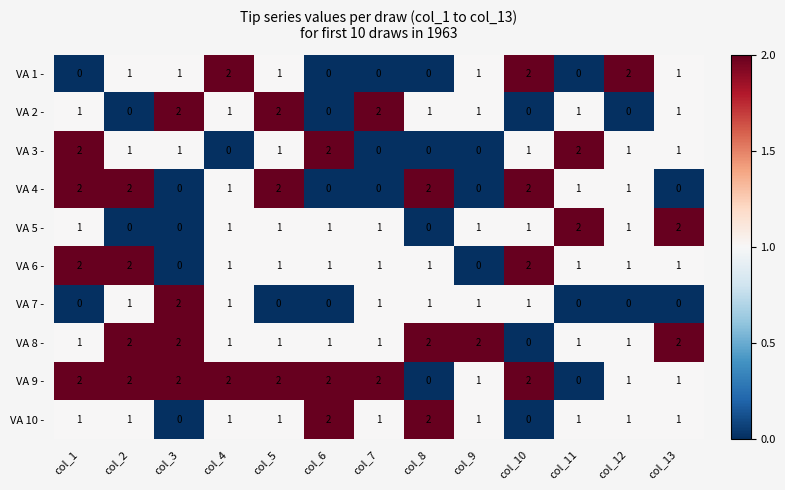

The value of VA 10 - at col_9 is 0. True or false?

False